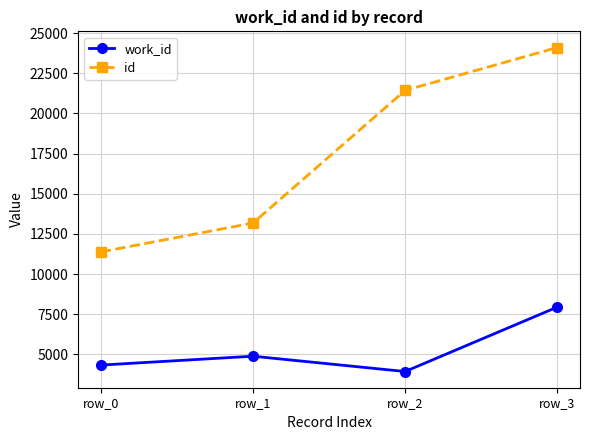

True or false: id has a value of 17852 at row_0.

False